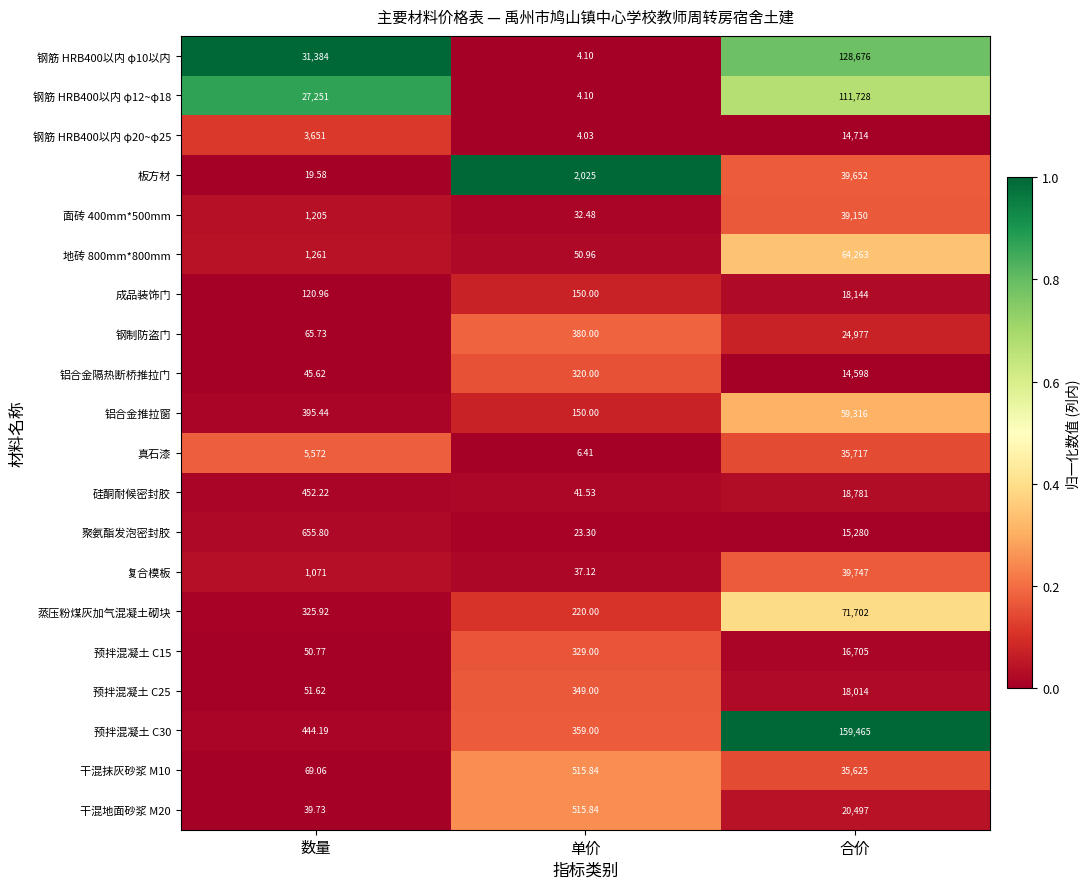

Which label corresponds to the largest value in the chart?

合价